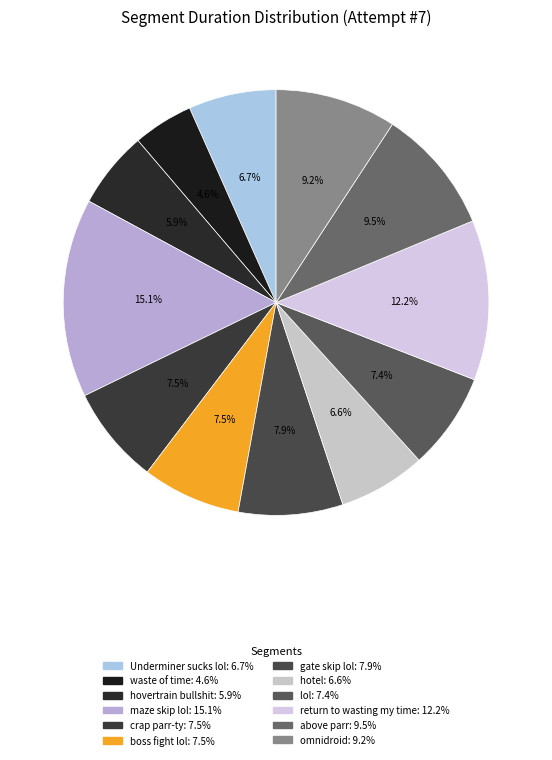

Which category has the biggest portion of the pie?

maze skip lol